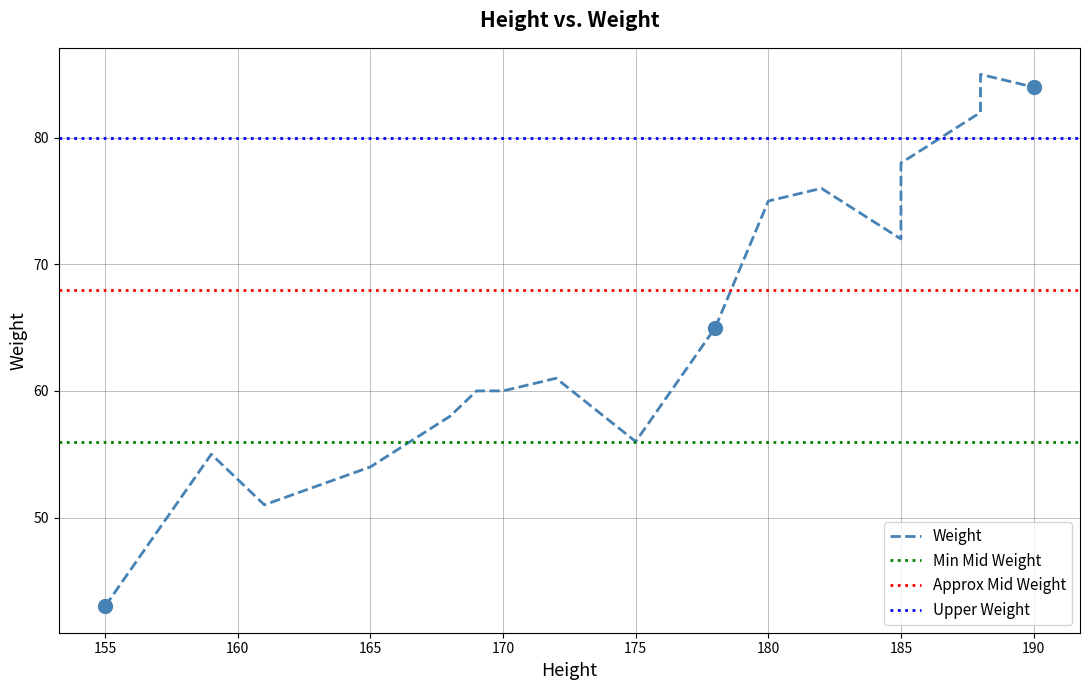

What is the average value?

66